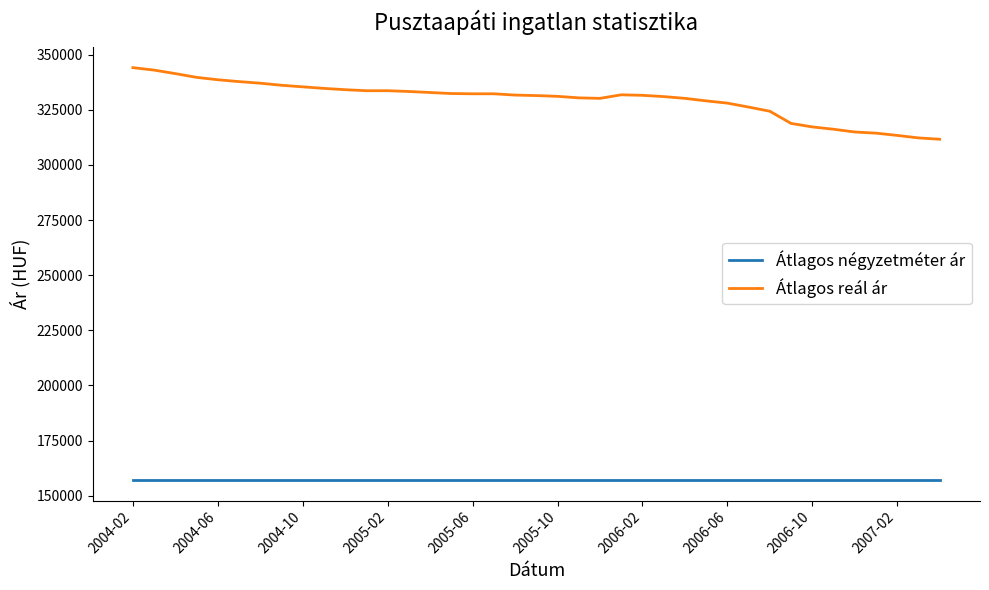

Which series has the largest total across all categories?

Átlagos reál ár